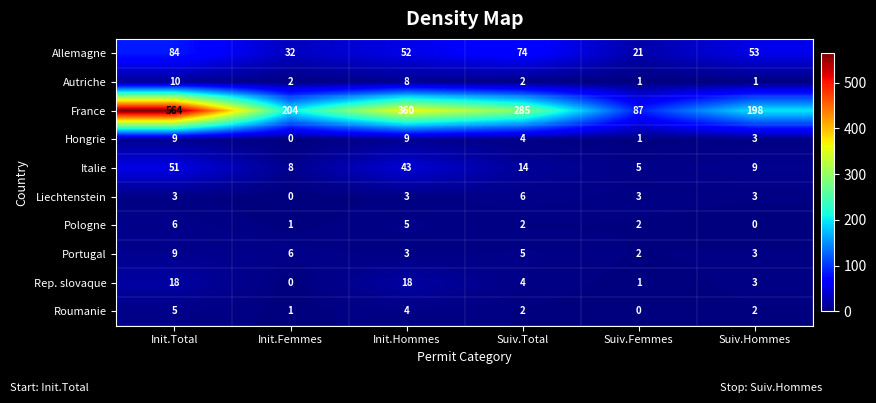

The Allemagne series shows 74 at Suiv.Total. True or false?

True